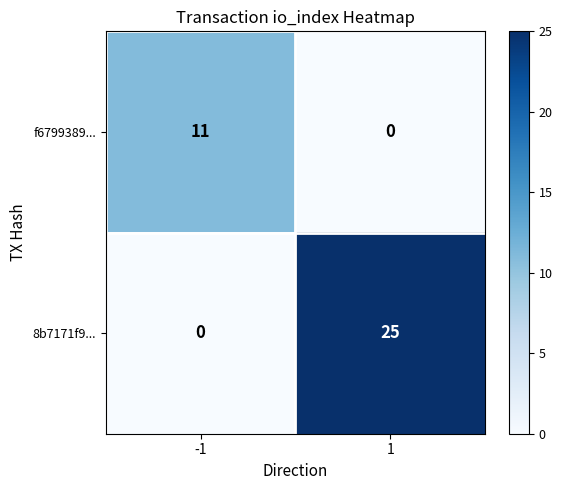

What is the sum of the 8b7171f9... values at -1 and 1?

25